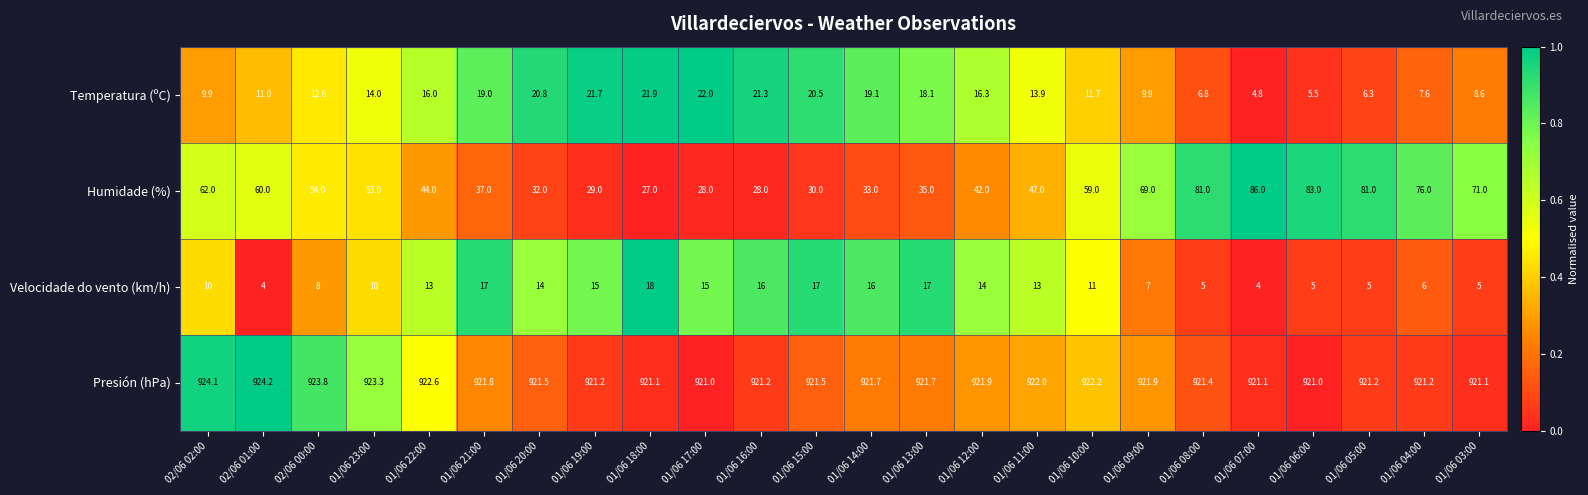

What is the difference between the Velocidade do vento (km/h) values at 01/06 18:00 and 01/06 23:00?

8.0